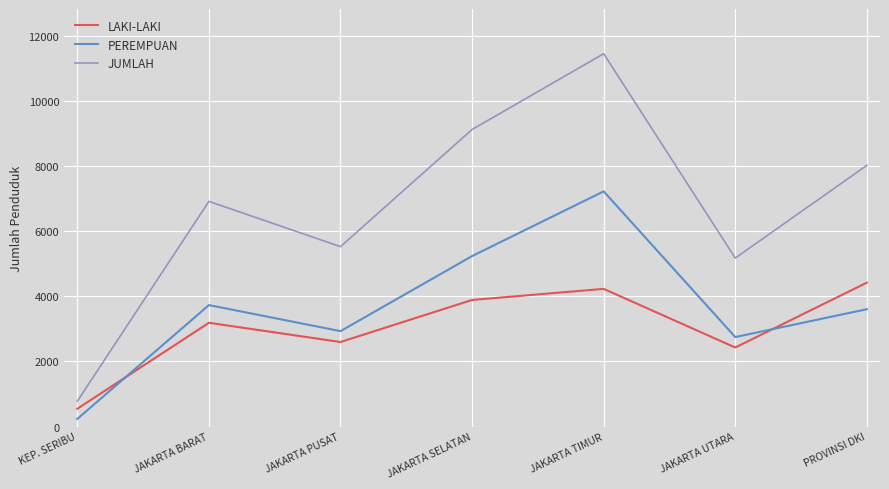

What is the highest value of the PEREMPUAN series?

7221